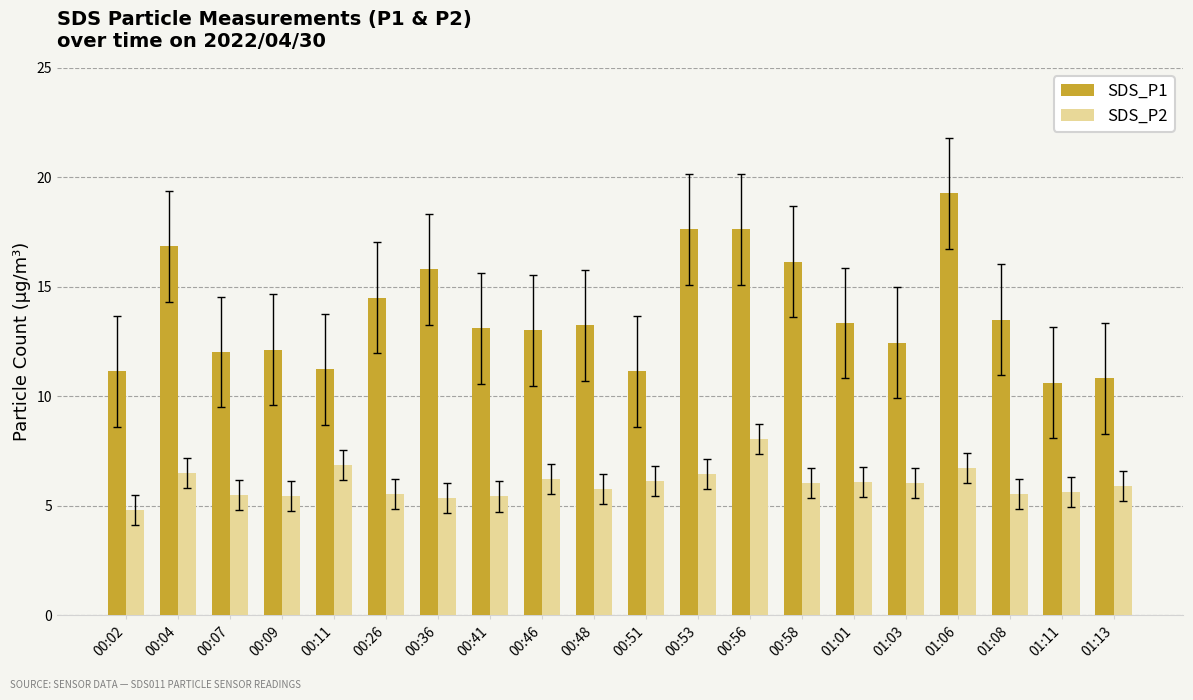

The value of SDS_P2 at 00:09 is 2.2. True or false?

False